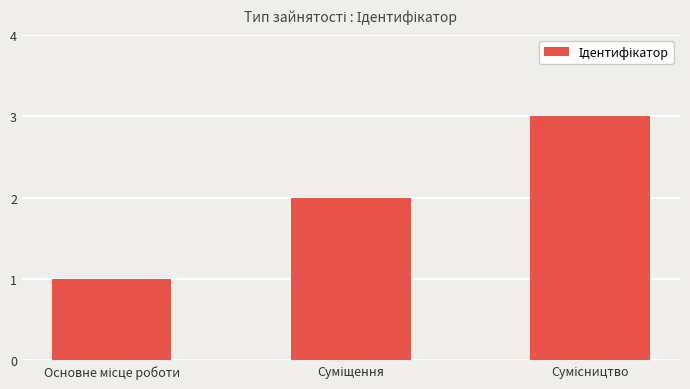

What is the greatest value displayed?

3